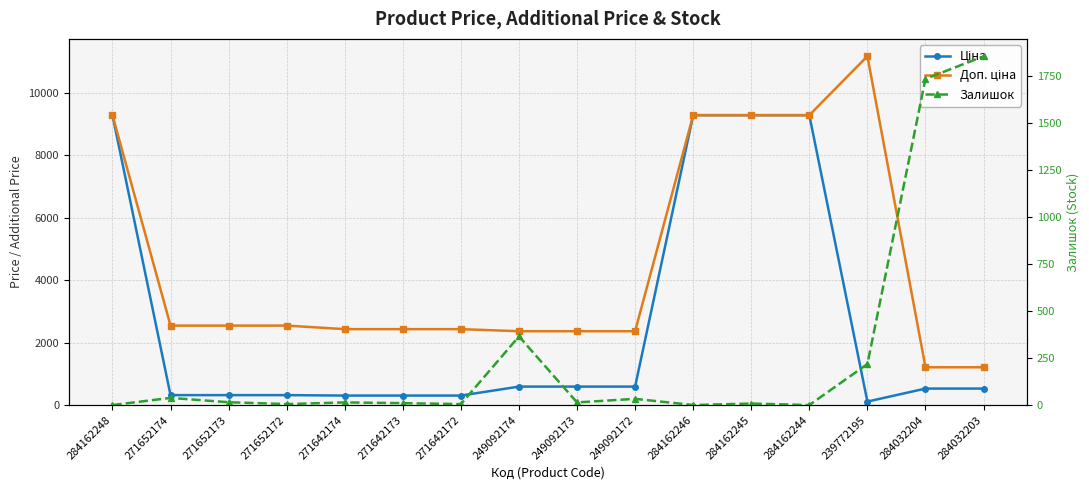

Rank the series at 249092174 from lowest to highest value.

Залишок, Ціна, Доп. ціна